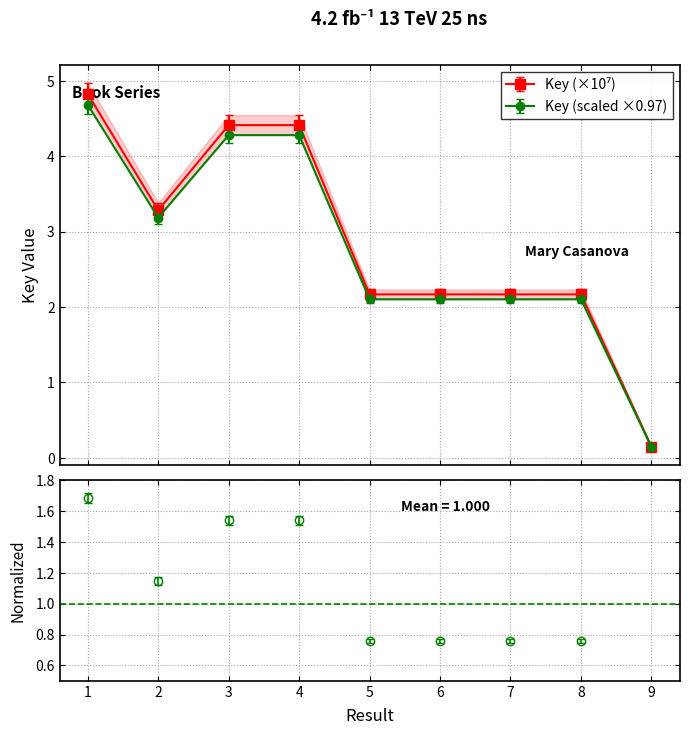

What is the difference between the maximum and minimum values?

4.7